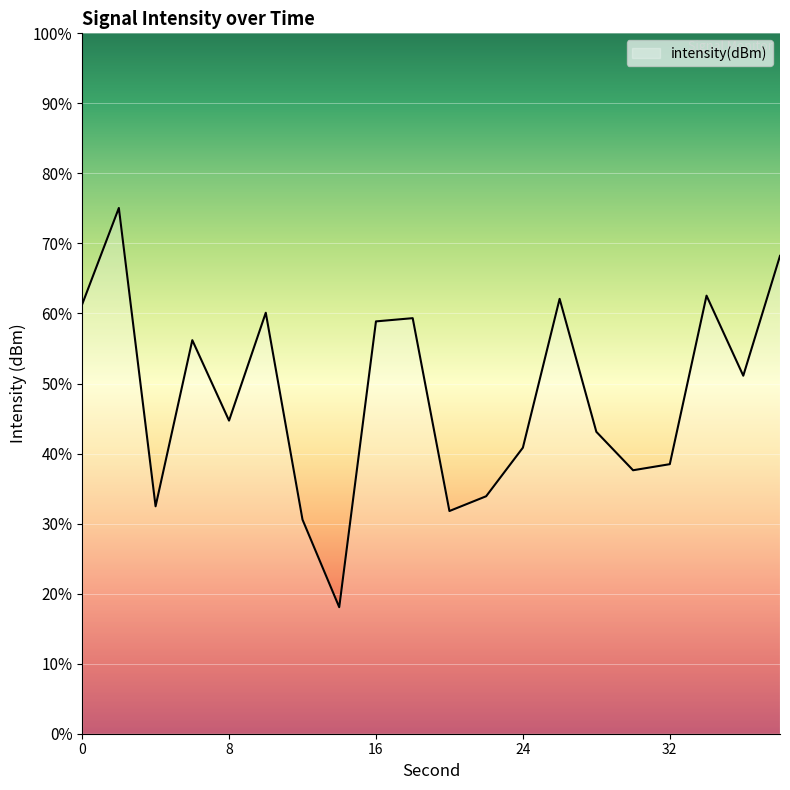

How many categories are shown in the chart?

20